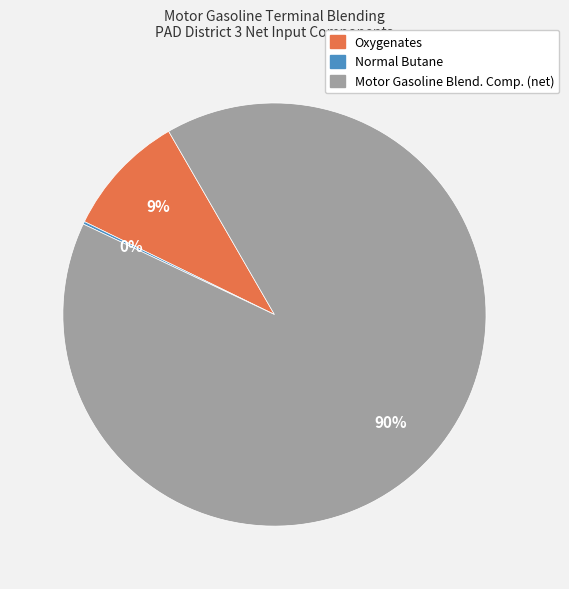

Is there any slice that represents more than half of the pie?

Yes